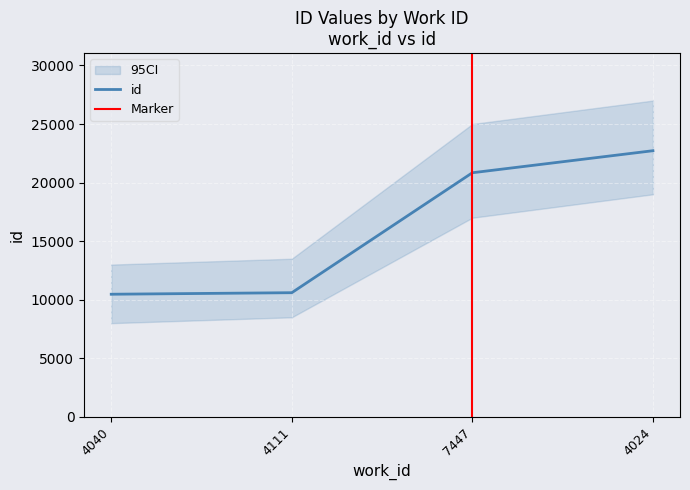

How many values are below 20839?

2